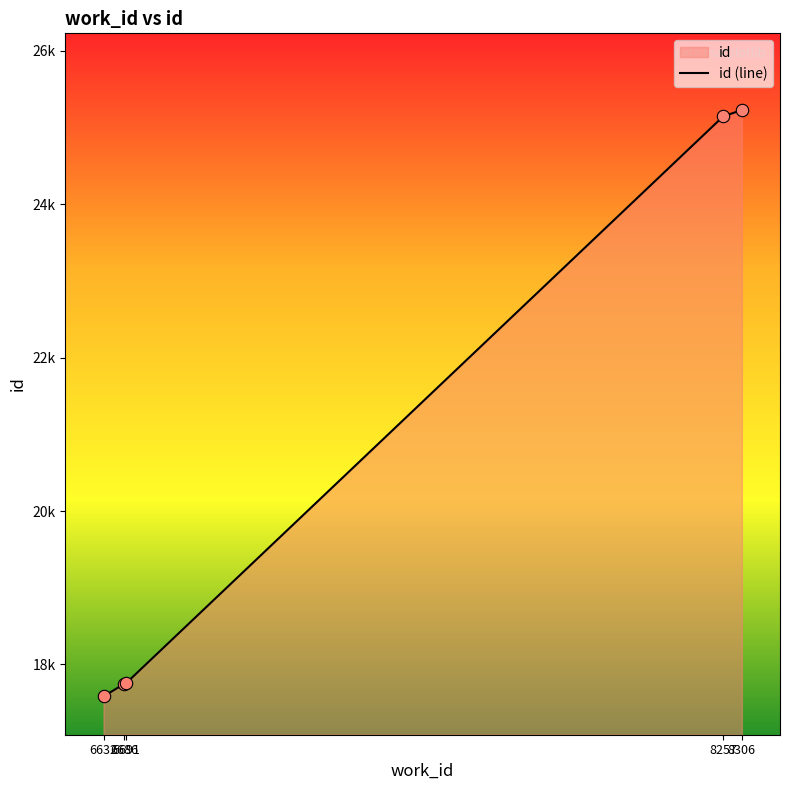

Between 6686 and 8306, which is larger?

8306